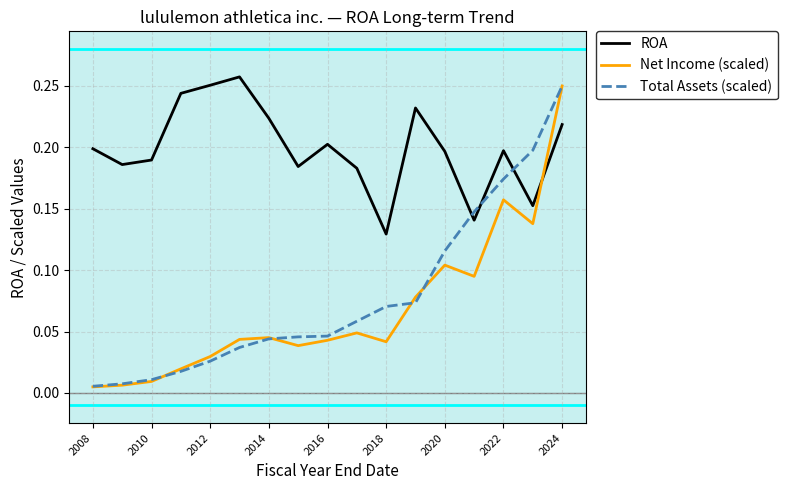

Which series has the largest range (max minus min)?

Net Income (scaled)